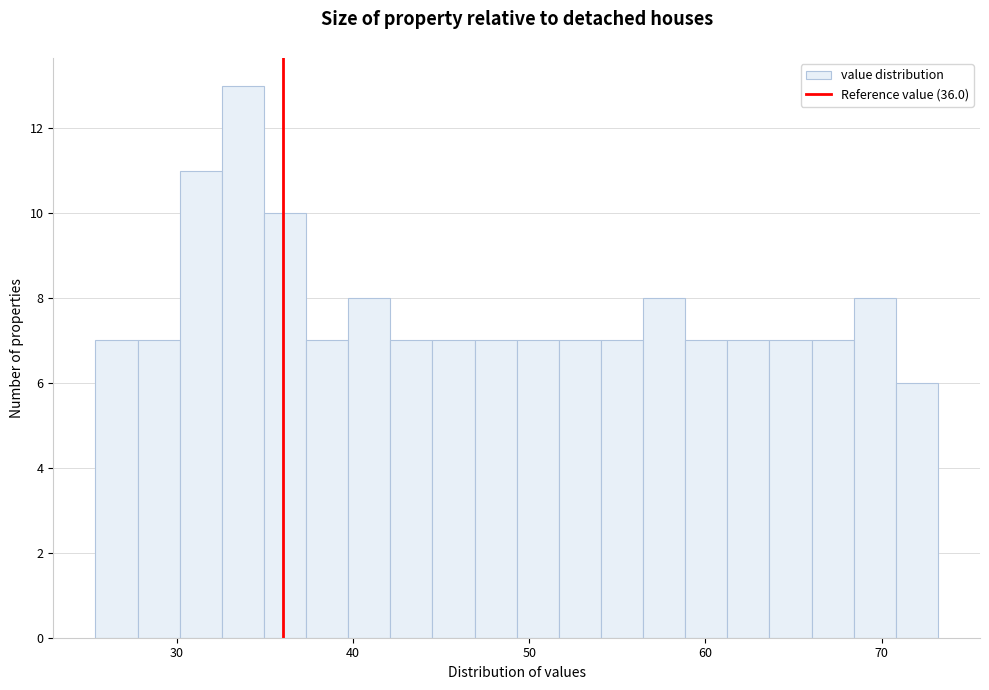

Read against the x-axis, roughly where is the centre of the tallest bar?

34